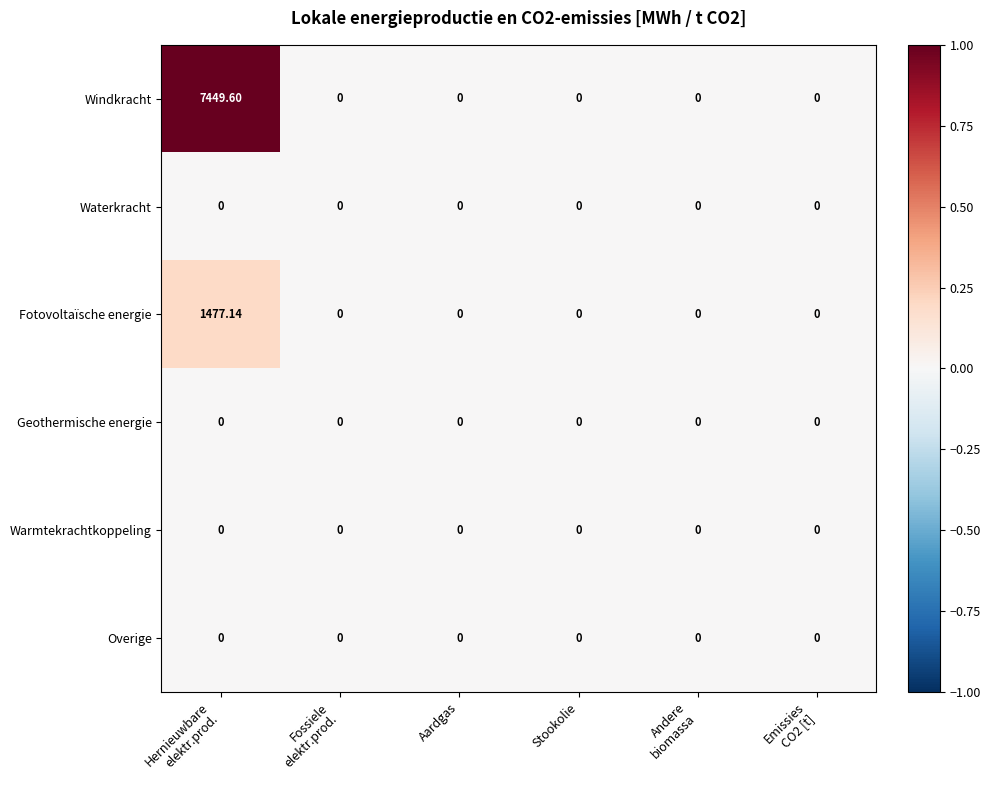

Which series has the widest spread of values?

Windkracht